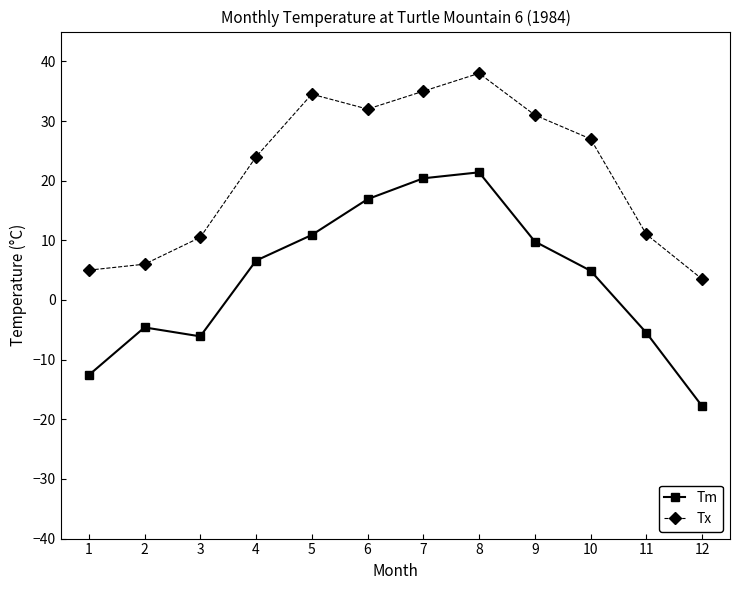

True or false: Tx and Tm cross at least once.

False